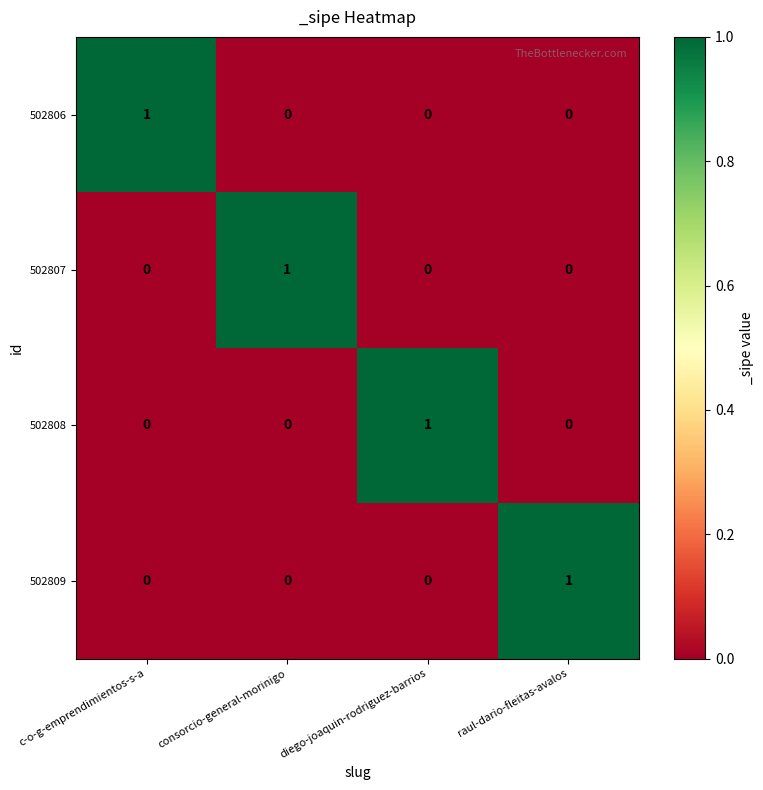

True or false: 502808 has a value of -1 at consorcio-general-morinigo.

False